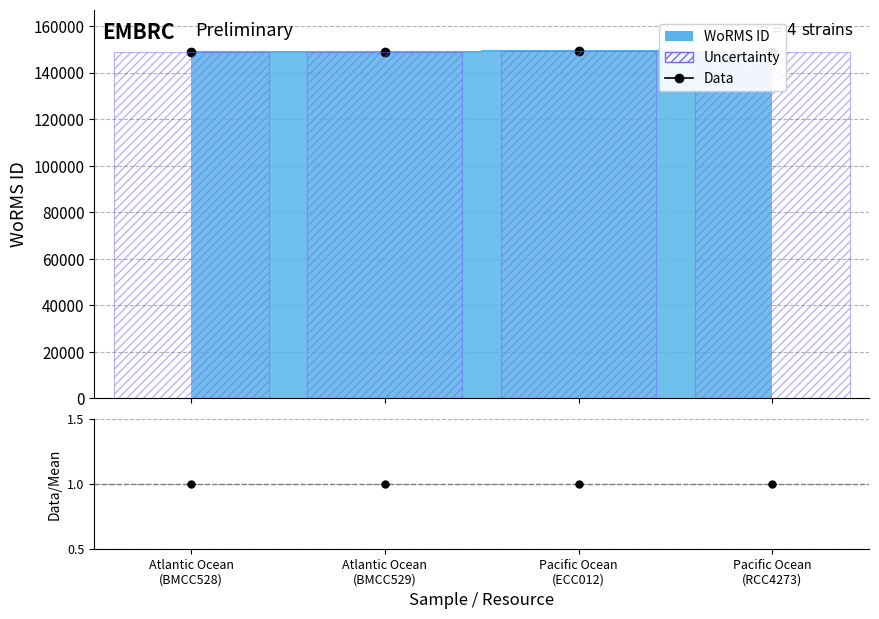

Approximately how many times larger is the value at Pacific Ocean
(ECC012) compared to Pacific Ocean
(RCC4273)?

1.0